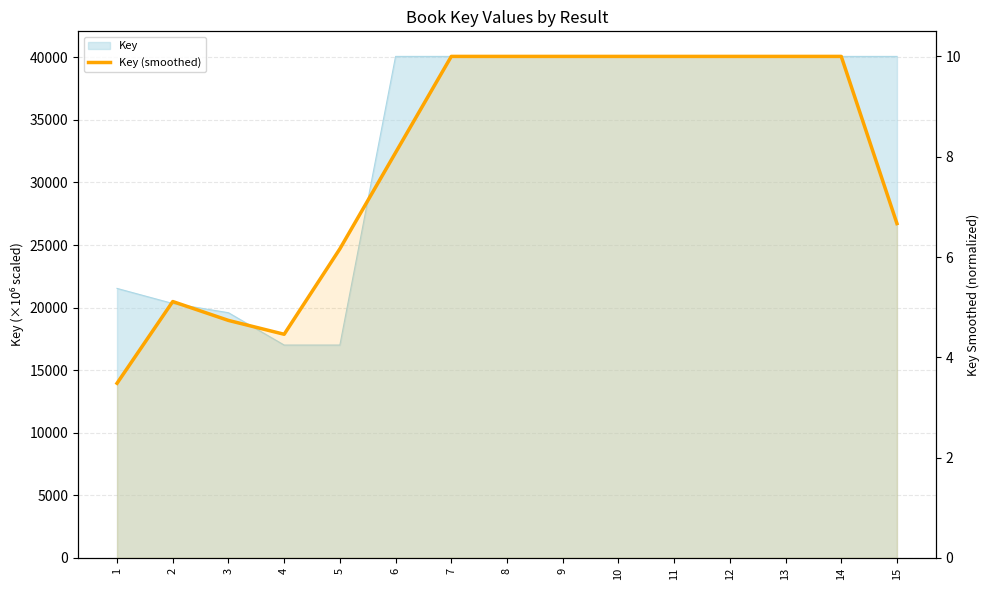

Reading left to right, what are all the values shown in this chart?

3.5	5.1	4.7	4.5	6.2	8.1	10.0	10.0	10.0	10.0	10.0	10.0	10.0	10.0	6.7